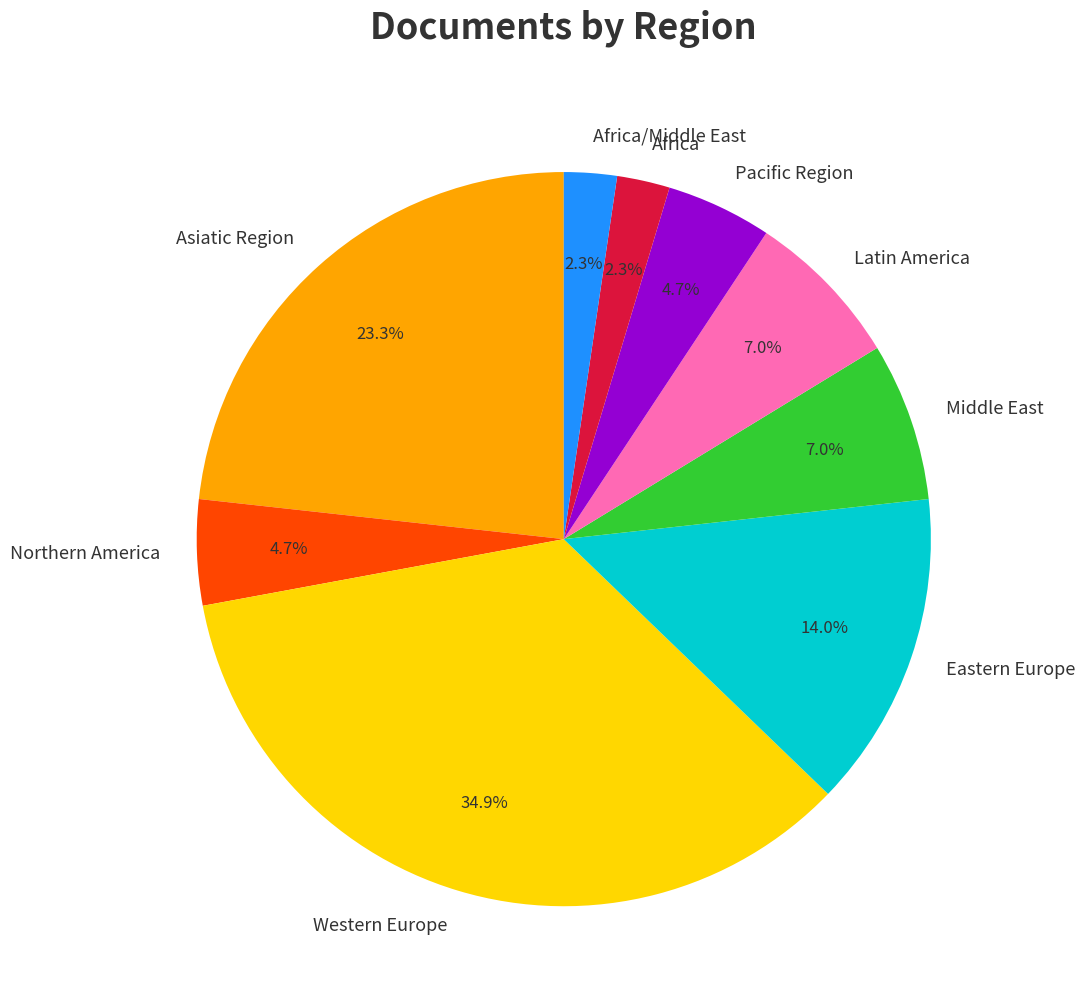

Is there a majority slice in this chart?

No